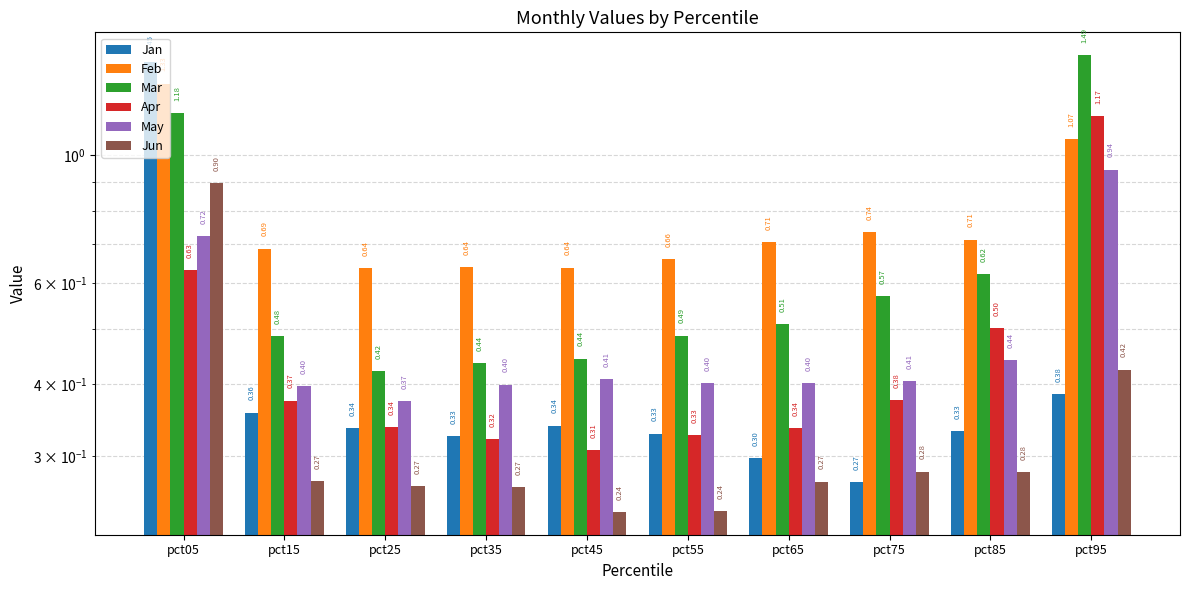

What is the value of the Mar bar at the 9th from the left?

0.6